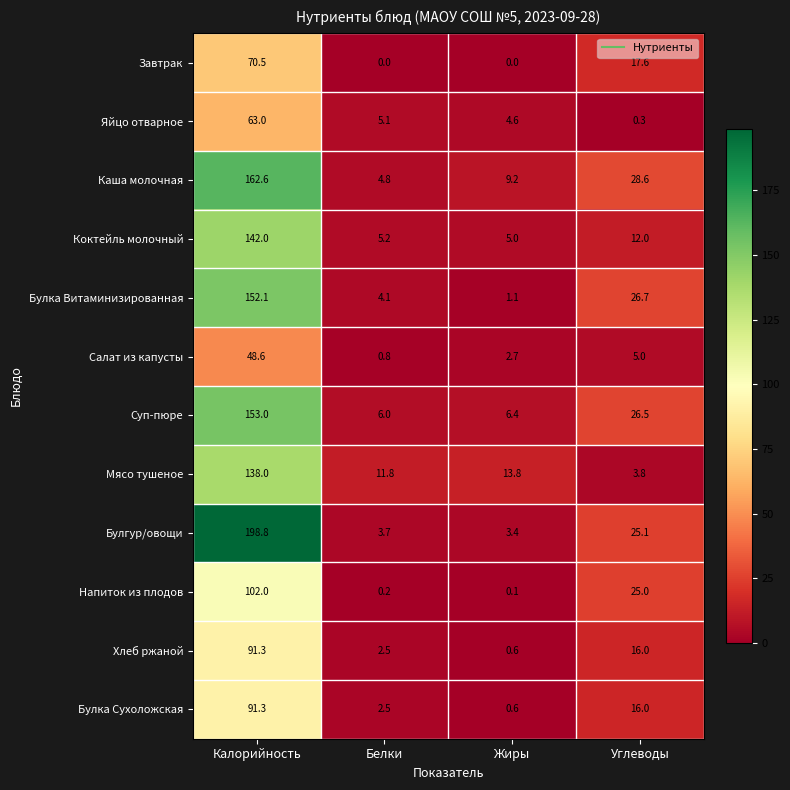

What is the difference between the highest and lowest values at Жиры?

13.8